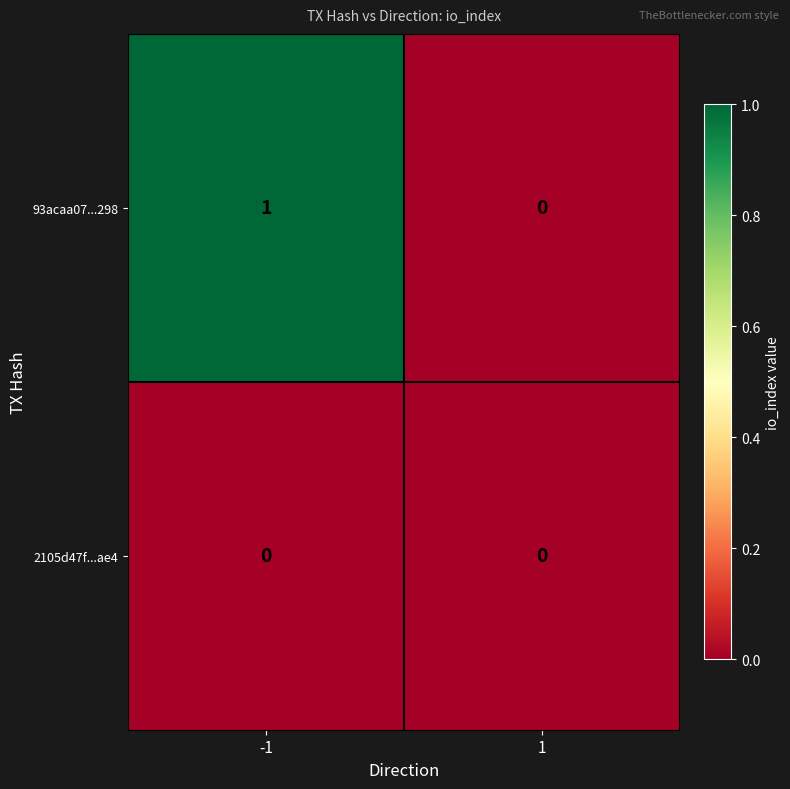

How many distinct data groups are displayed?

2